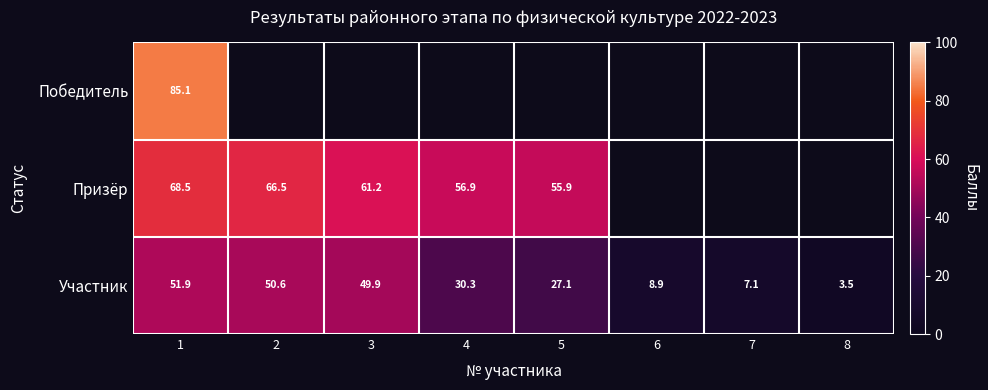

At which label is Призёр closest to 62?

3